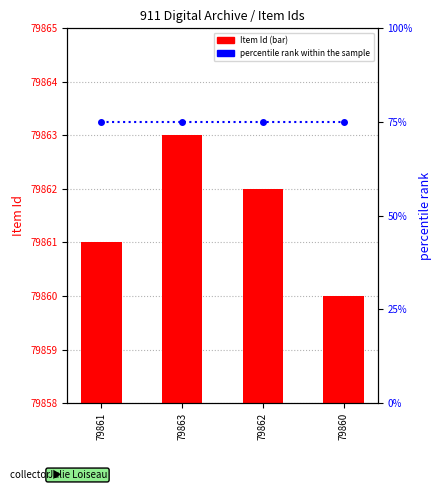

The Item Id (count) series shows 29332 at 79862. True or false?

False